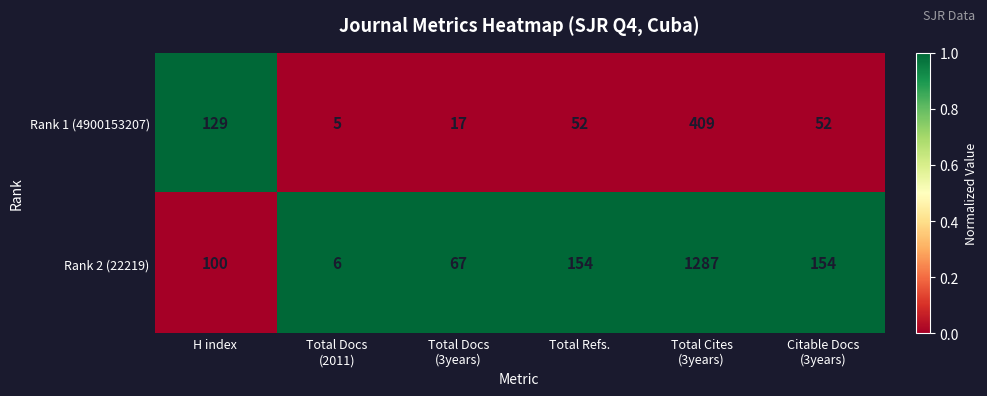

At H index, list the series in order from largest to smallest.

Rank 1 (4900153207), Rank 2 (22219)